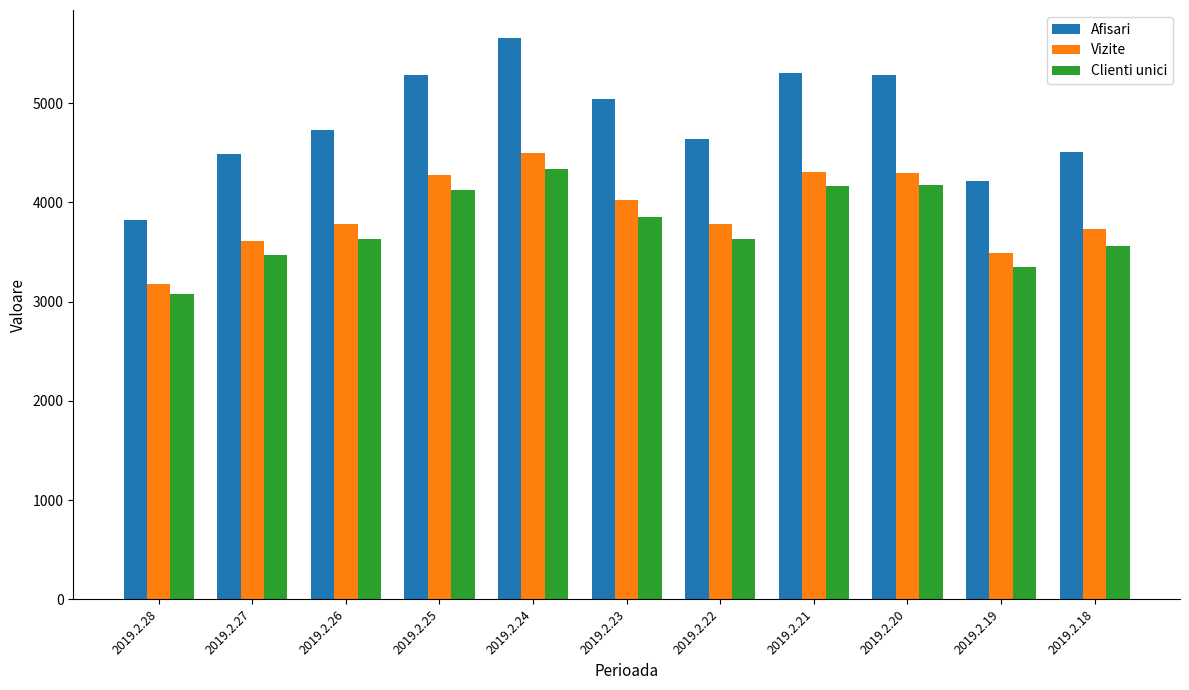

What is the maximum value shown in the chart?

5657